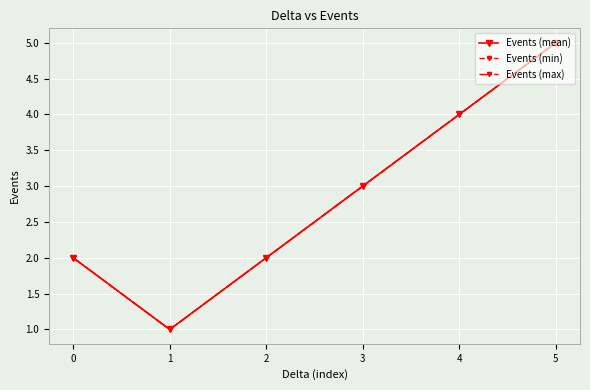

What is the value of the Events (mean) point at the 6th from the left?

5